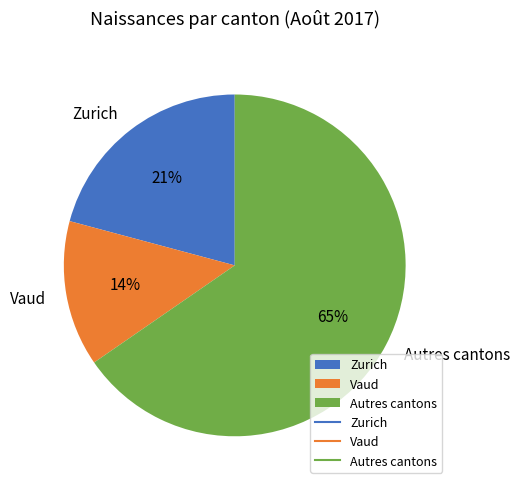

Is there any slice that represents more than half of the pie?

Yes